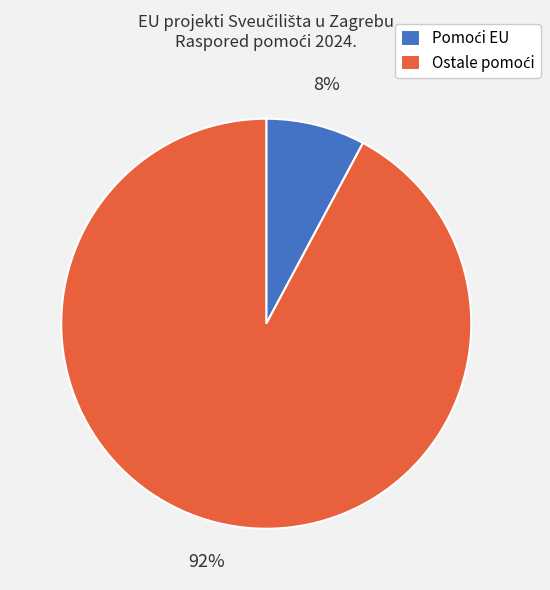

Does any single category account for the majority?

Yes